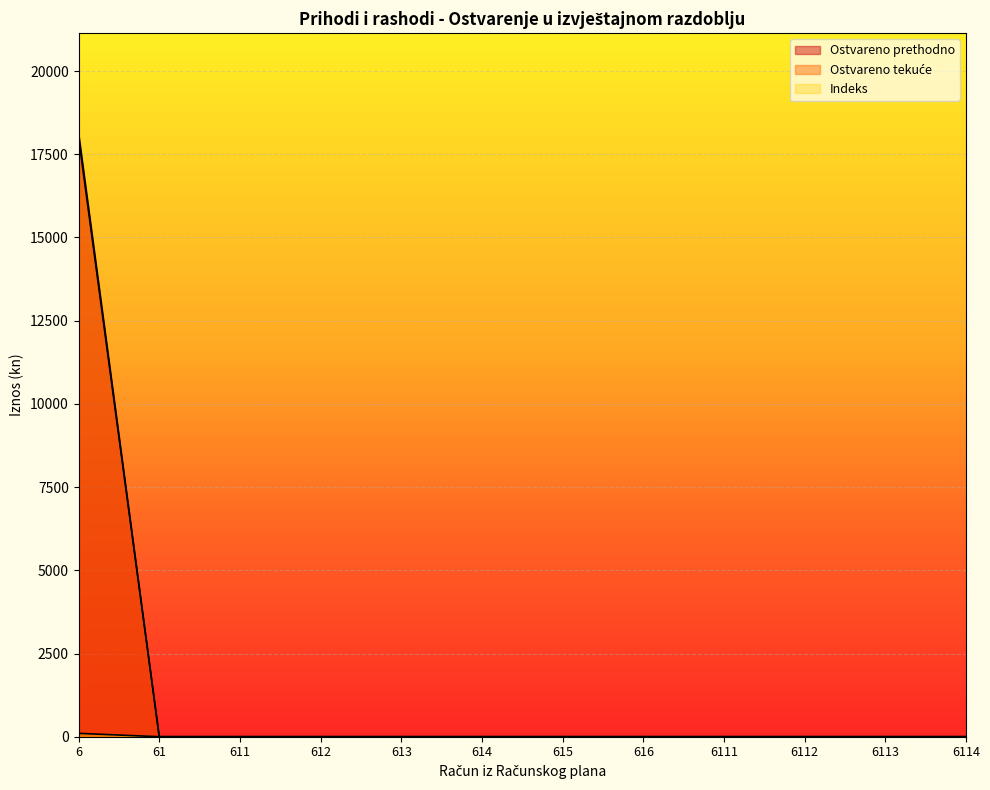

The Ostvareno prethodno series shows 18000.0 at 6. True or false?

True